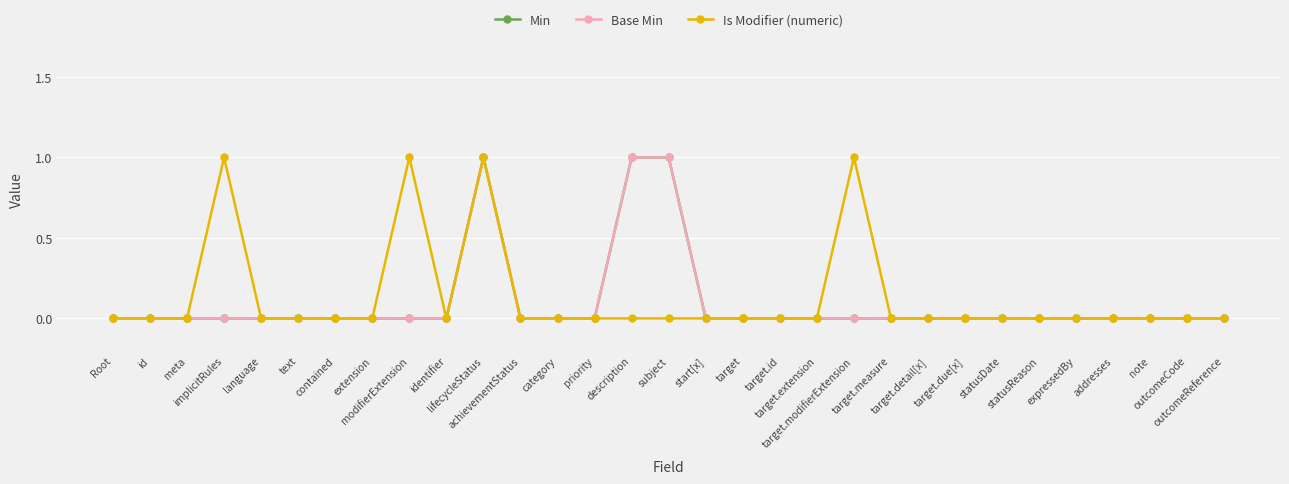

List the labels in order of Base Min value, smallest first.

Root, id, meta, implicitRules, language, text, contained, extension, modifierExtension, identifier, achievementStatus, category, priority, start[x], target, target.id, target.extension, target.modifierExtension, target.measure, target.detail[x], target.due[x], statusDate, statusReason, expressedBy, addresses, note, outcomeCode, outcomeReference, lifecycleStatus, description, subject